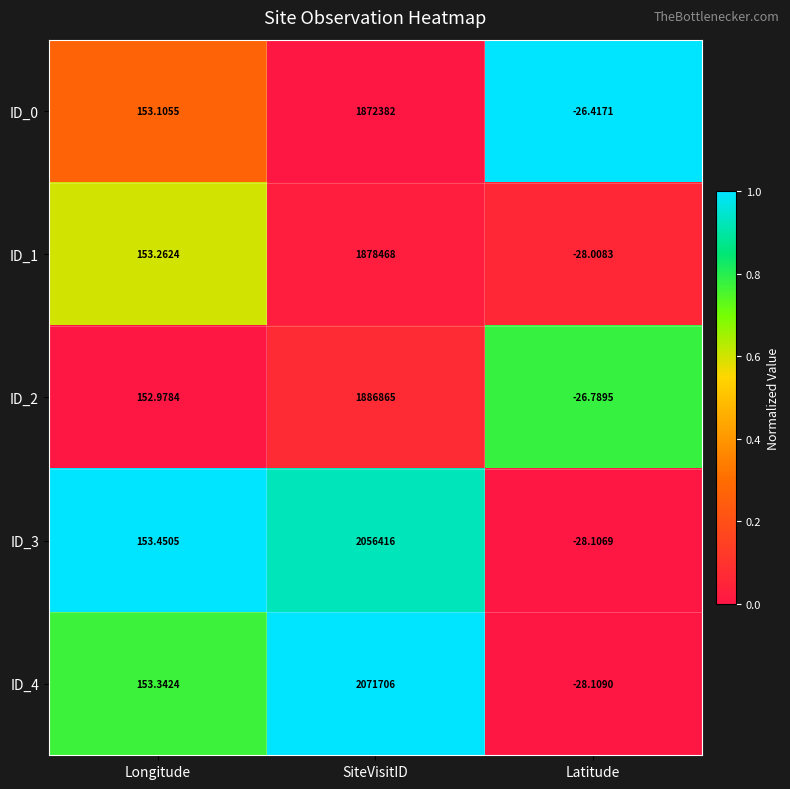

What is the difference between the highest and lowest values at Latitude?

1.7